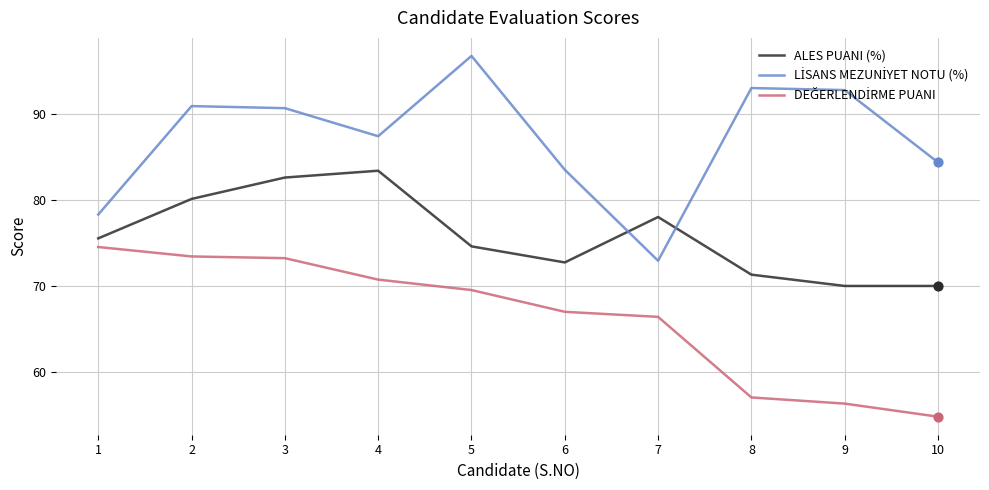

The value of ALES PUANI (%) at 9 is 107.6. True or false?

False